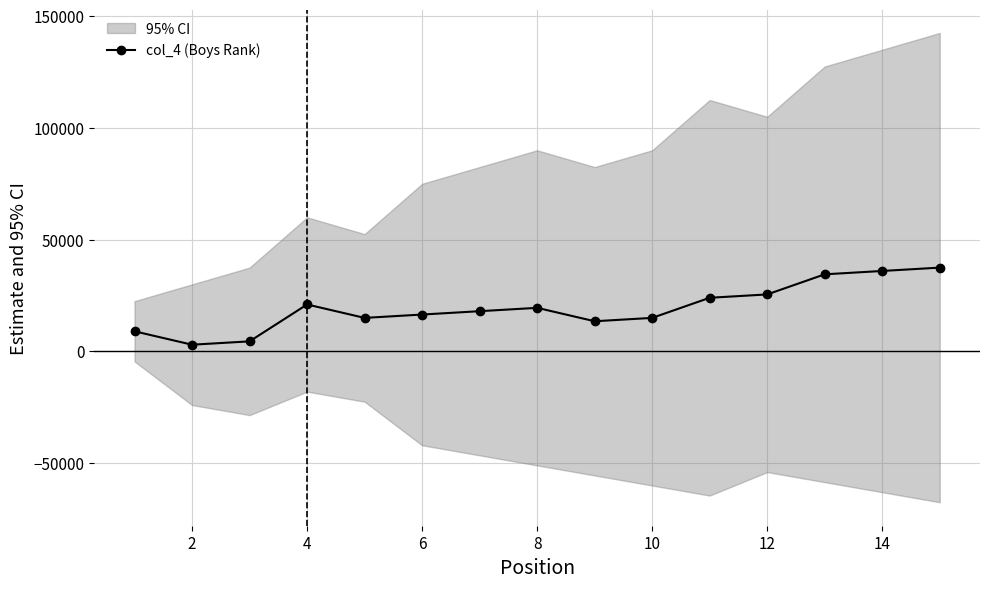

How many data points in col_4 (Boys Rank) are less than 18000?

7